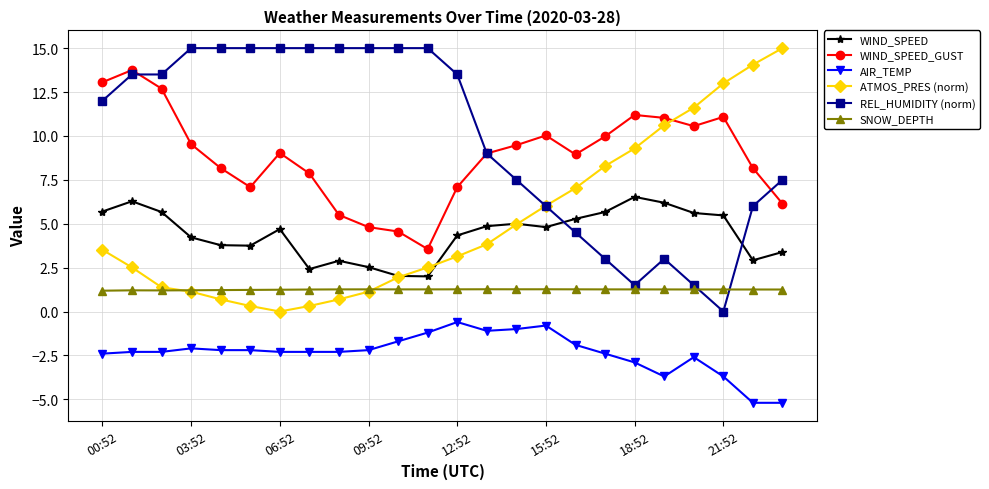

True or false: WIND_SPEED_GUST and SNOW_DEPTH cross at least once.

False